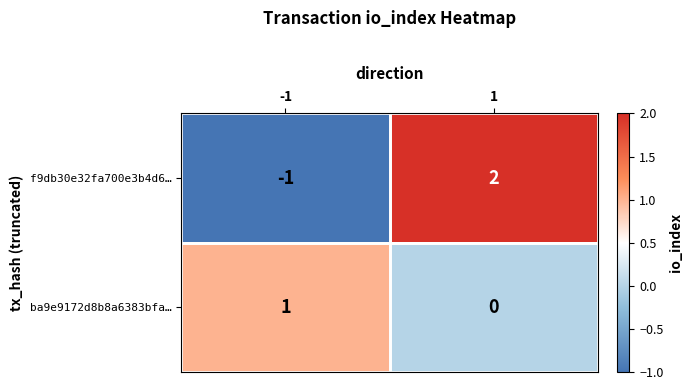

What is the difference between the maximum and minimum values in the f9db30e32fa700e3b4d6… series?

3